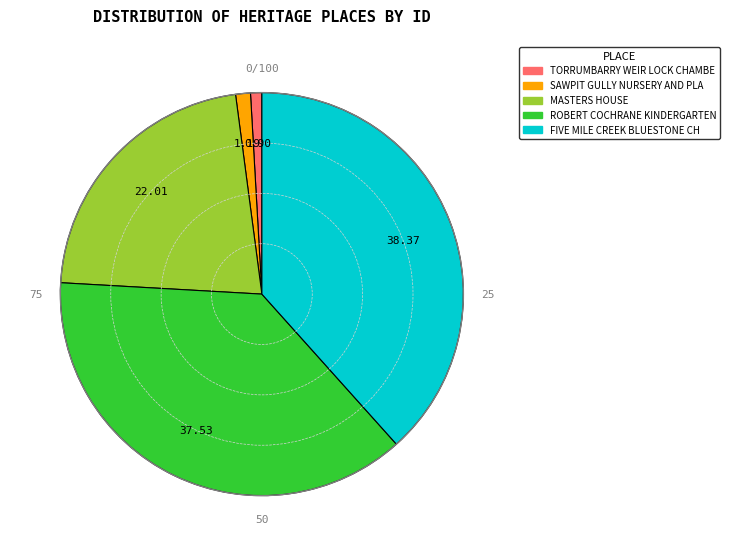

Is there a majority slice in this chart?

No